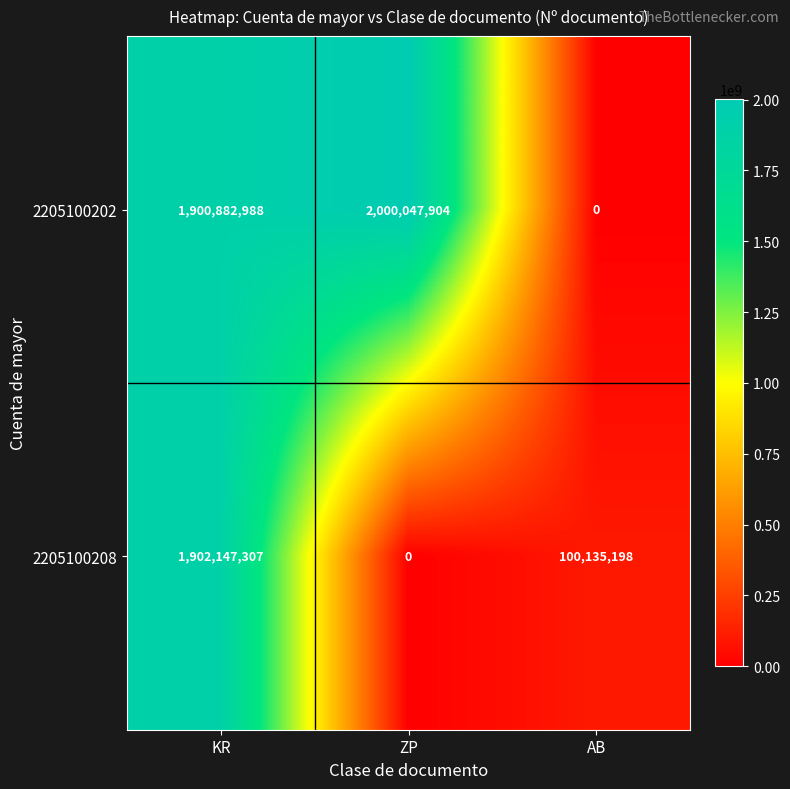

Reading left to right, what are all the values shown in this chart?

2205100202: 1900882988	2000047904	0
2205100208: 1902147307	0	100135198